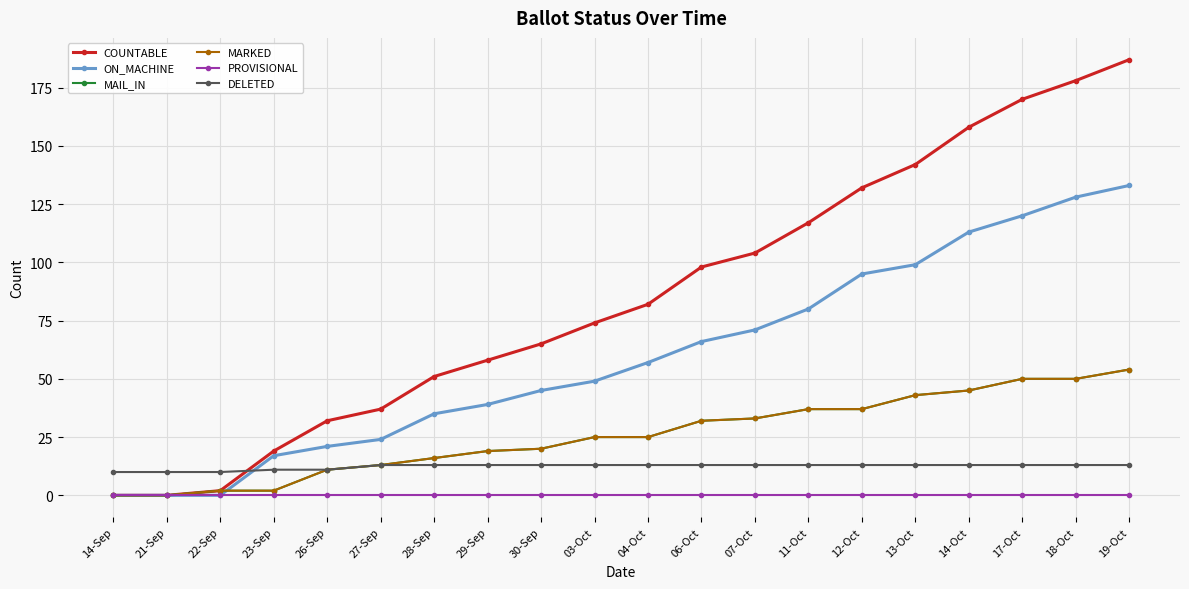

Does the chart have visible grid lines?

Yes